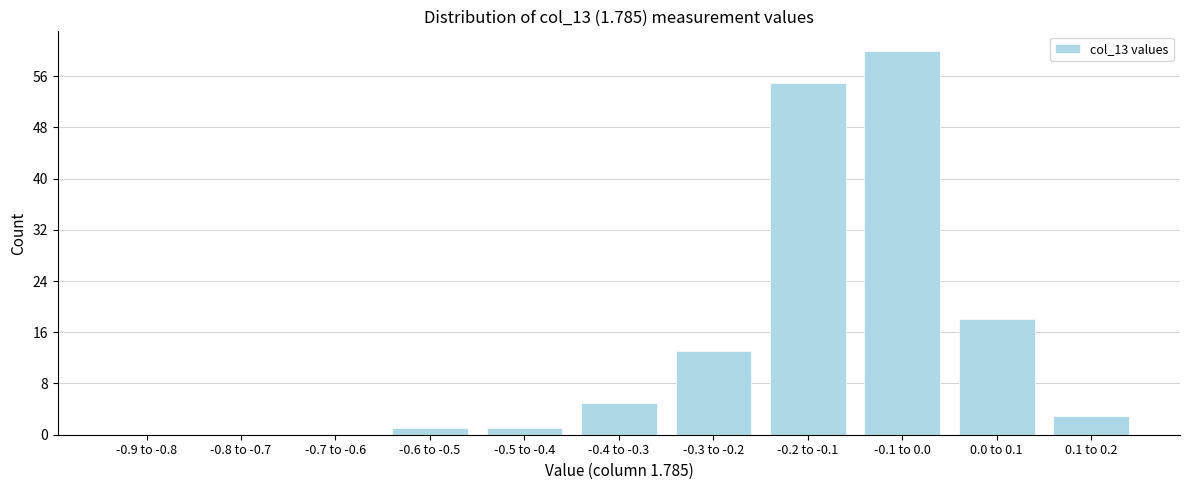

Reading left to right, extract all data points from this chart.

-0.9 to -0.8=0	-0.8 to -0.7=0	-0.7 to -0.6=0	-0.6 to -0.5=1	-0.5 to -0.4=1	-0.4 to -0.3=5	-0.3 to -0.2=13	-0.2 to -0.1=55	-0.1 to 0.0=60	0.0 to 0.1=18	0.1 to 0.2=3